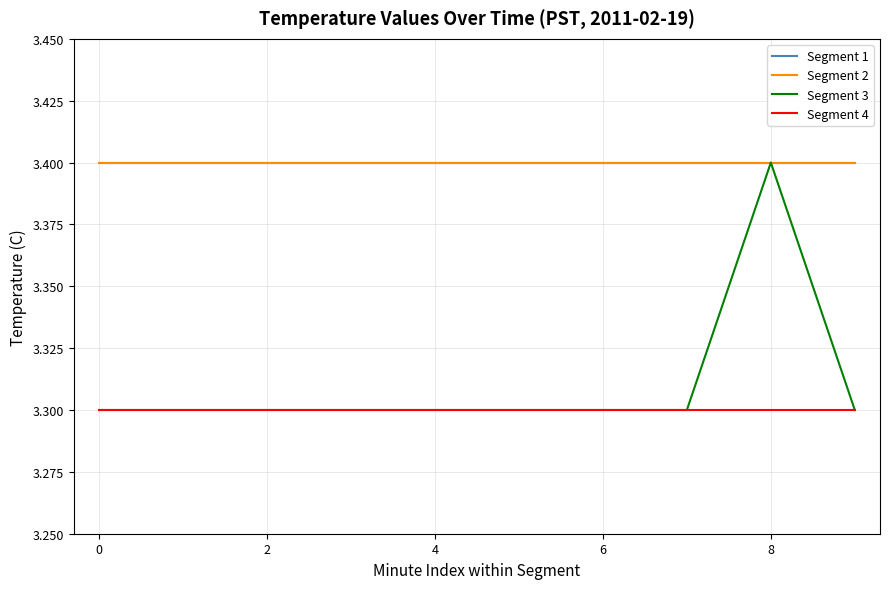

Does the chart have visible grid lines?

Yes